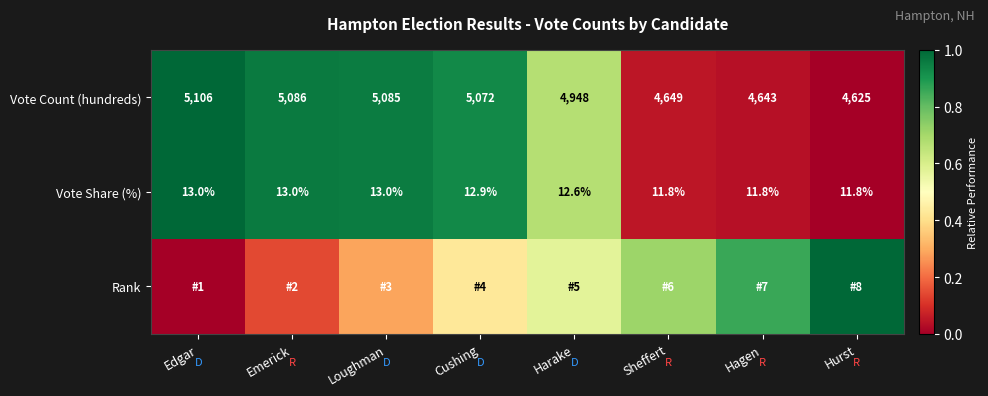

At which label does Vote Share (%) first exceed 12?

Edgar